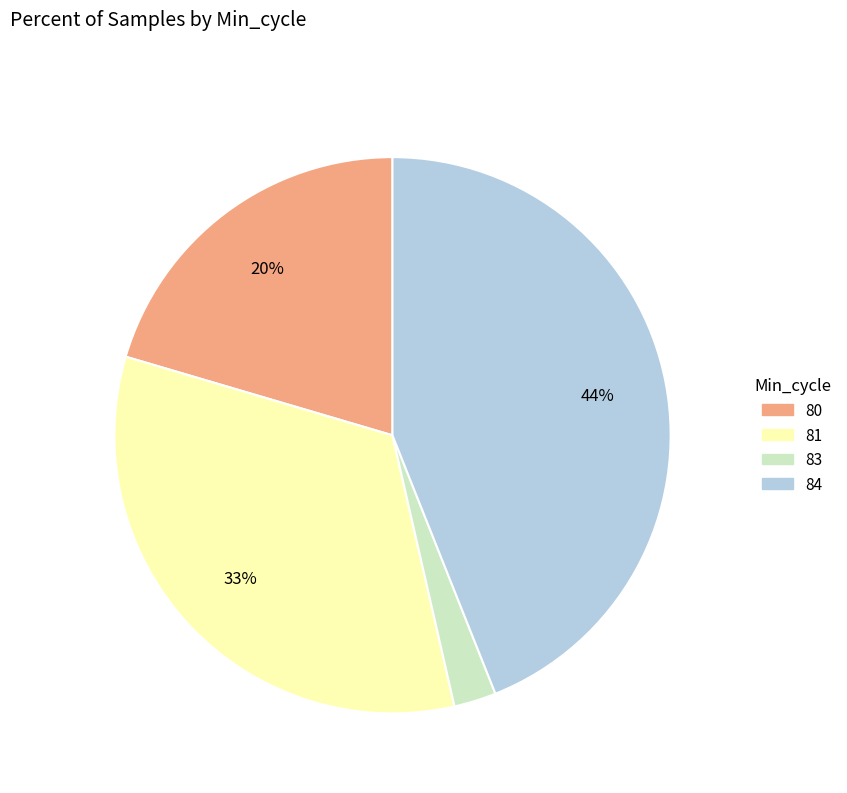

Does any single category account for the majority?

No